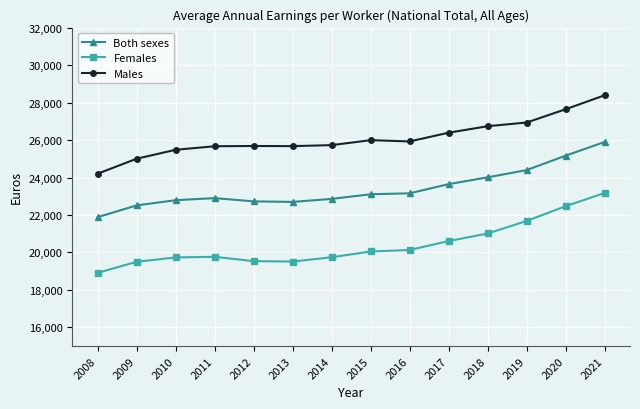

What is the difference between the highest and lowest values at 2017?

5784.0